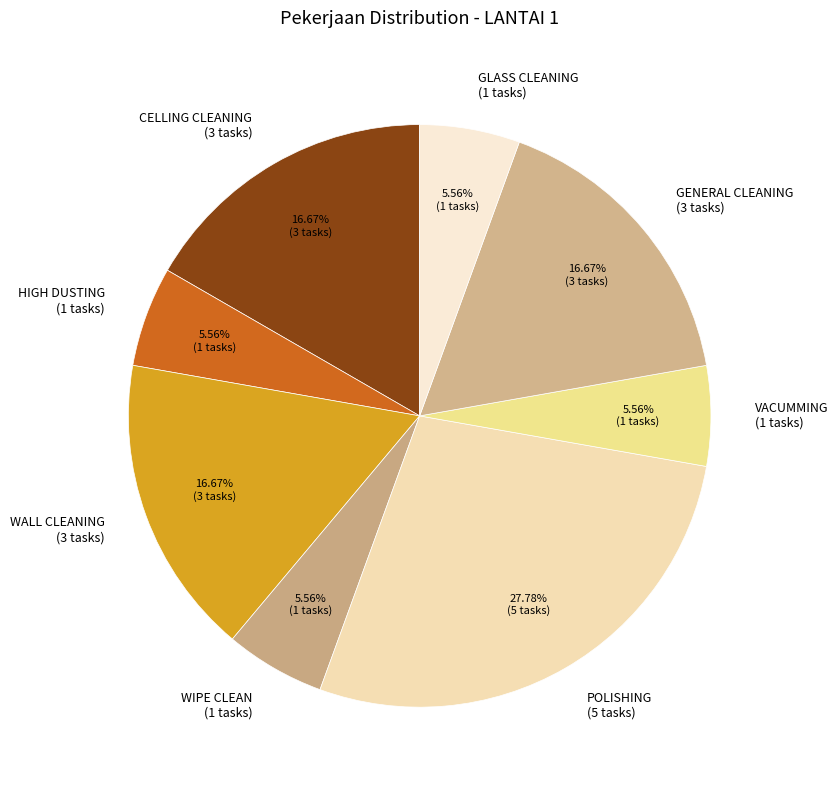

Count the number of slices in the pie.

8